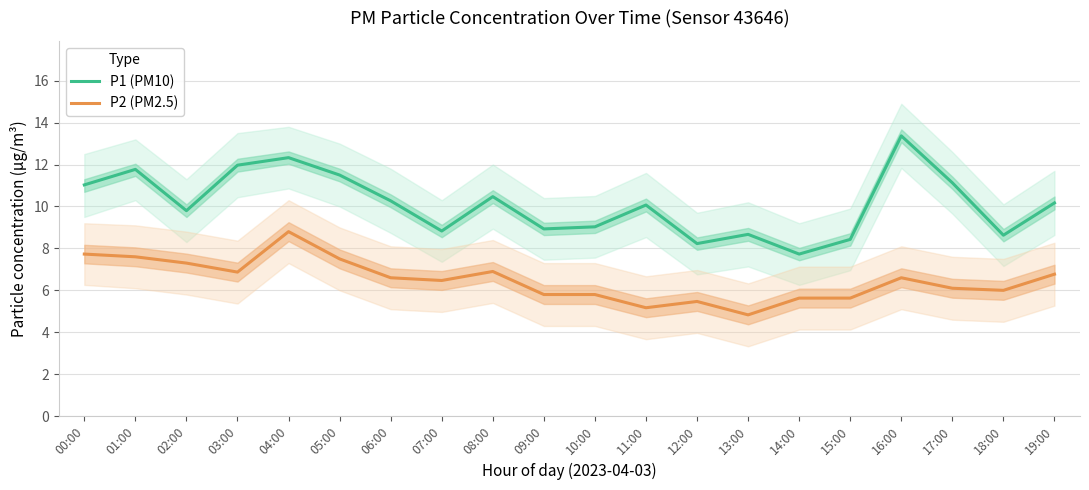

What is the maximum value for P1 (PM10)?

13.4